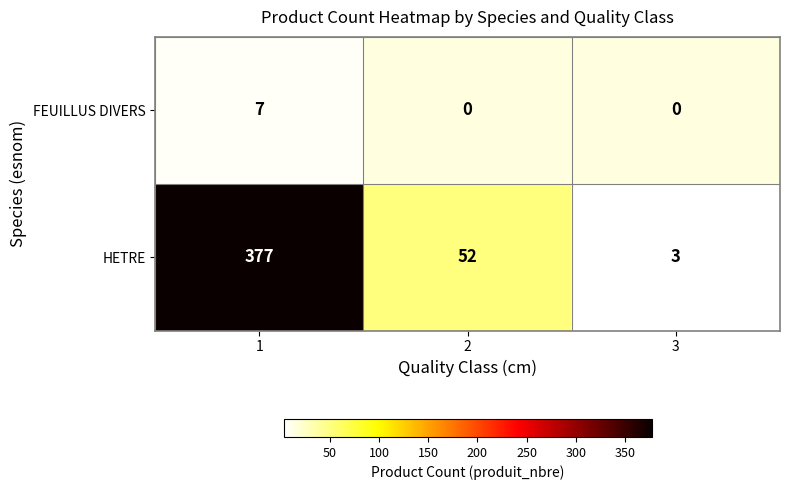

What is the average value of the HETRE series?

144